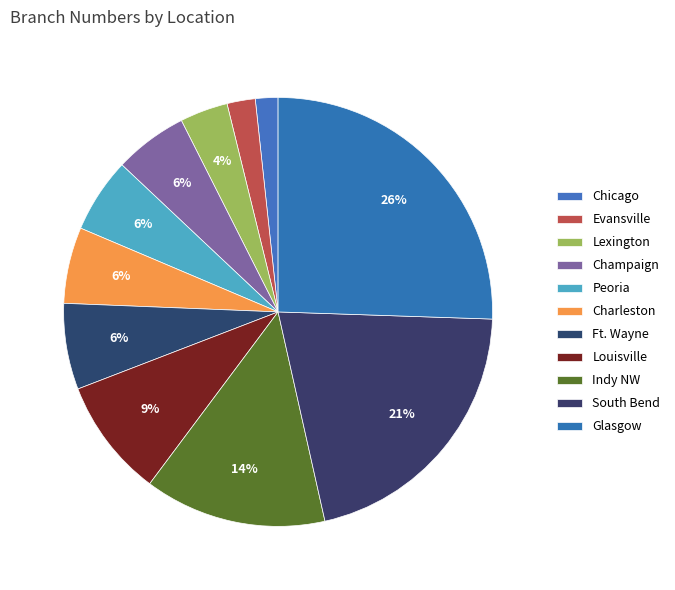

How many segments does this pie chart have?

11